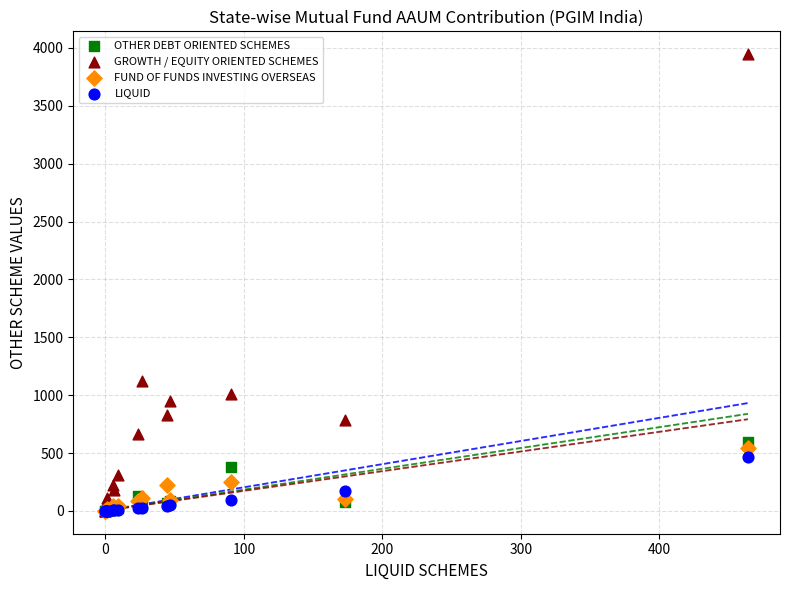

Which series reaches the maximum Y coordinate?

GROWTH / EQUITY ORIENTED SCHEMES